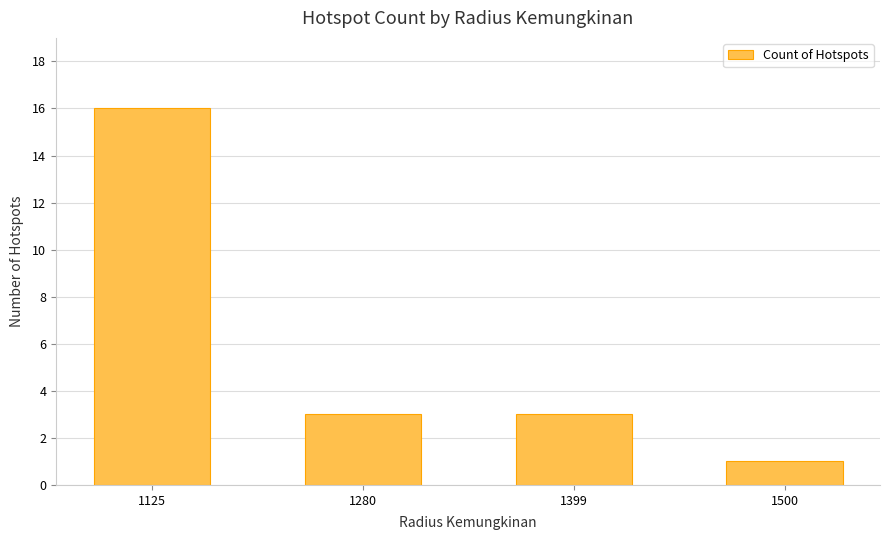

What is the minimum value shown in the chart?

1